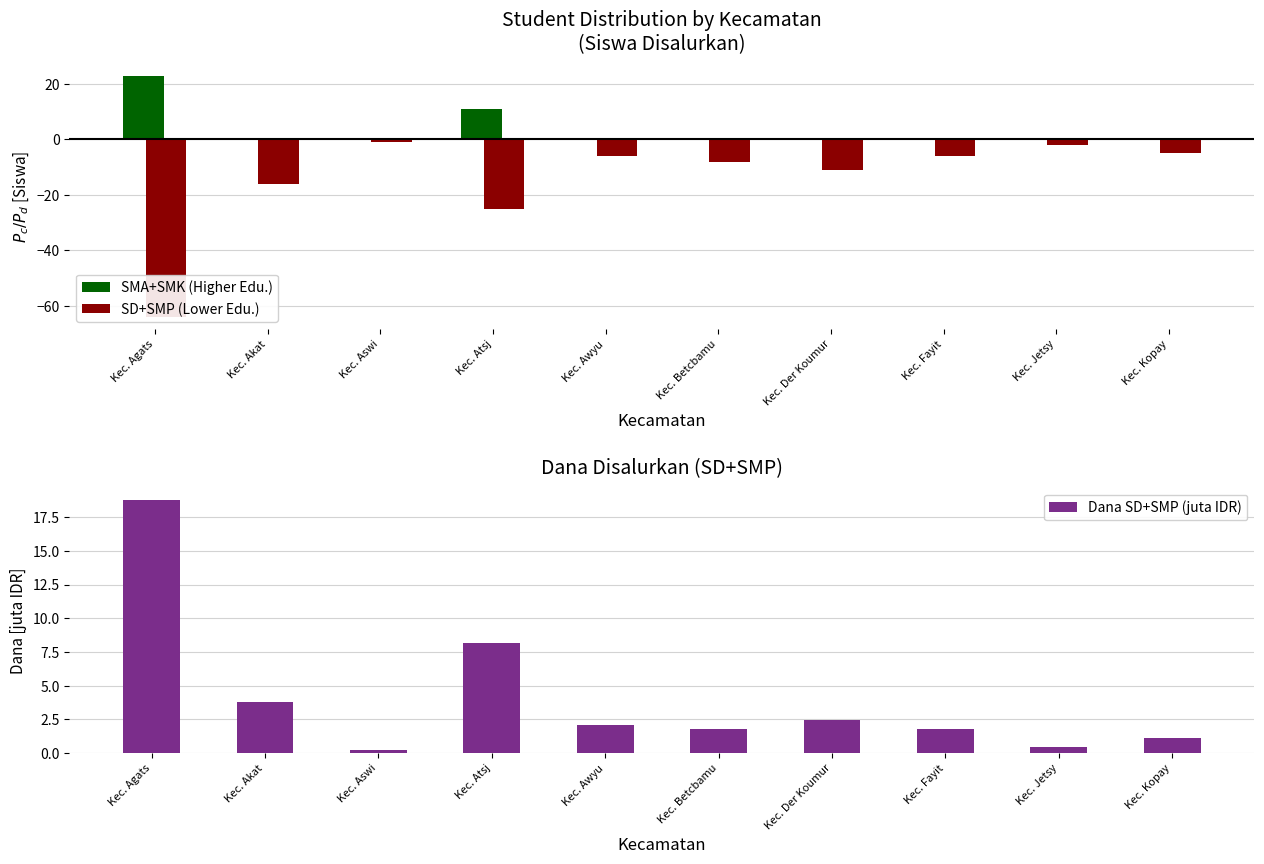

Between Kec. Der Koumur and Kec. Kopay, which is larger?

Kec. Der Koumur